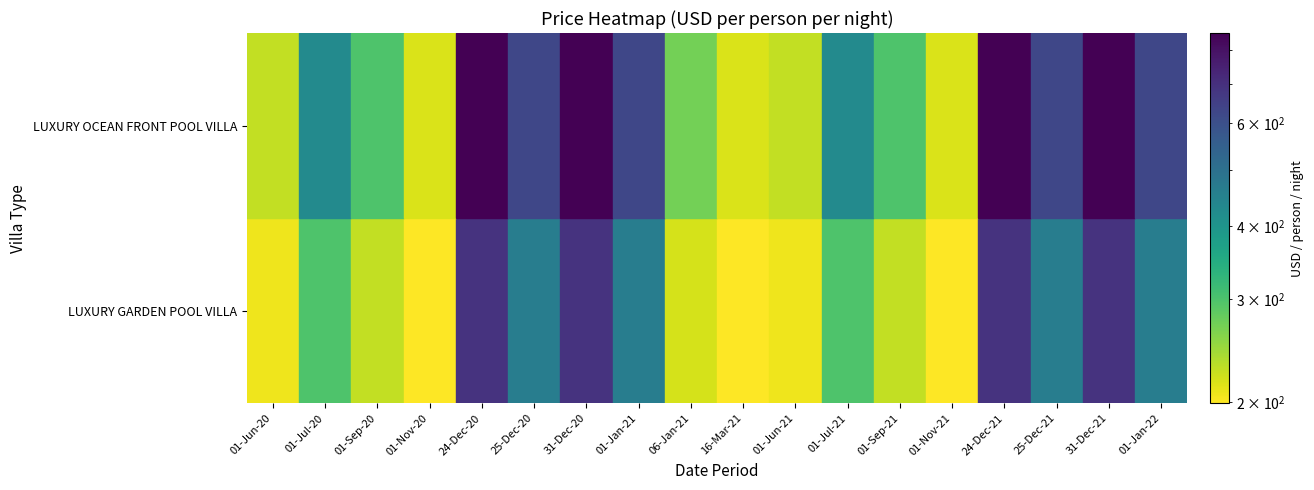

Which has a higher value, 01-Jun-21 or 01-Nov-21?

01-Jun-21